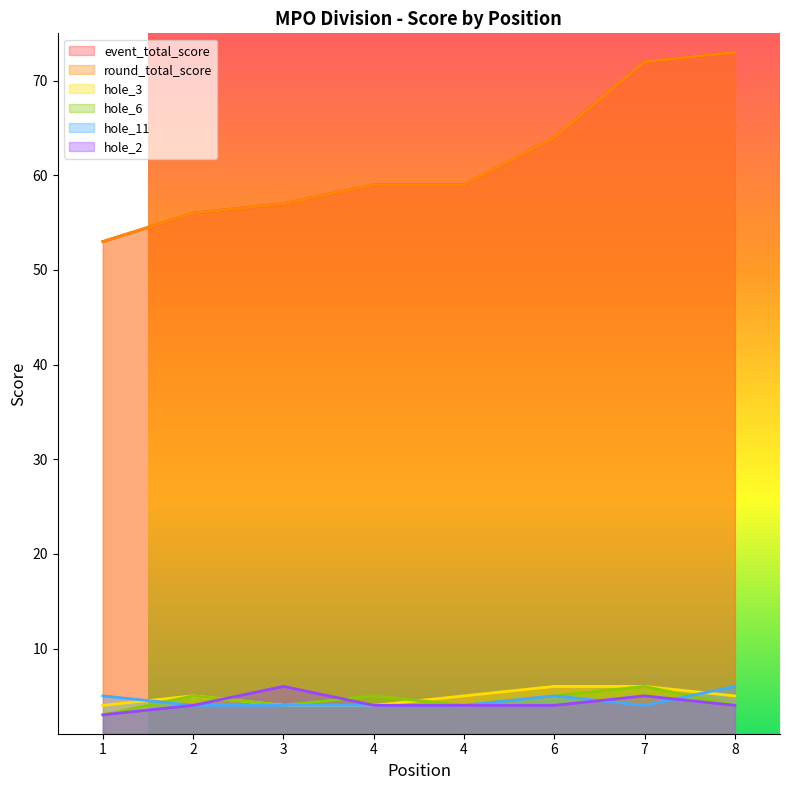

Count the number of categories in the chart.

8